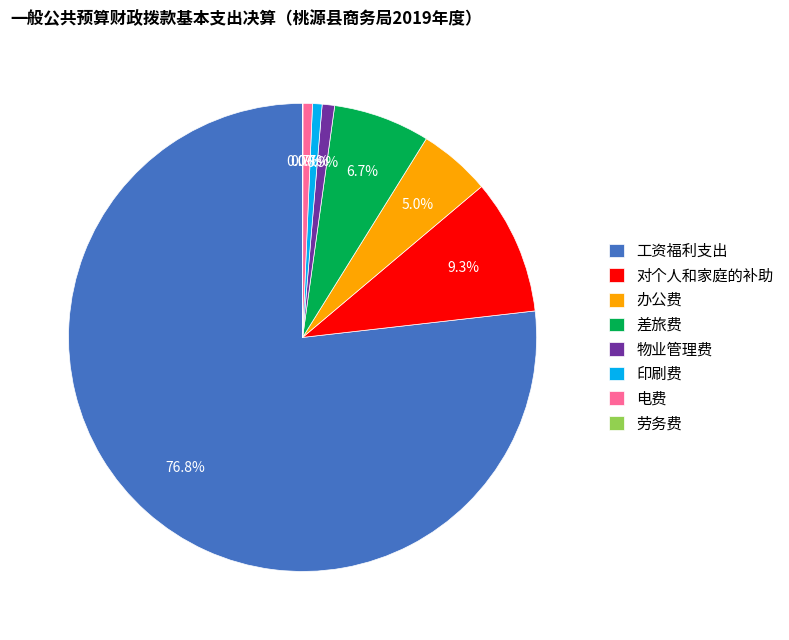

Do 电费 and 物业管理费 together represent more than half of the pie?

No